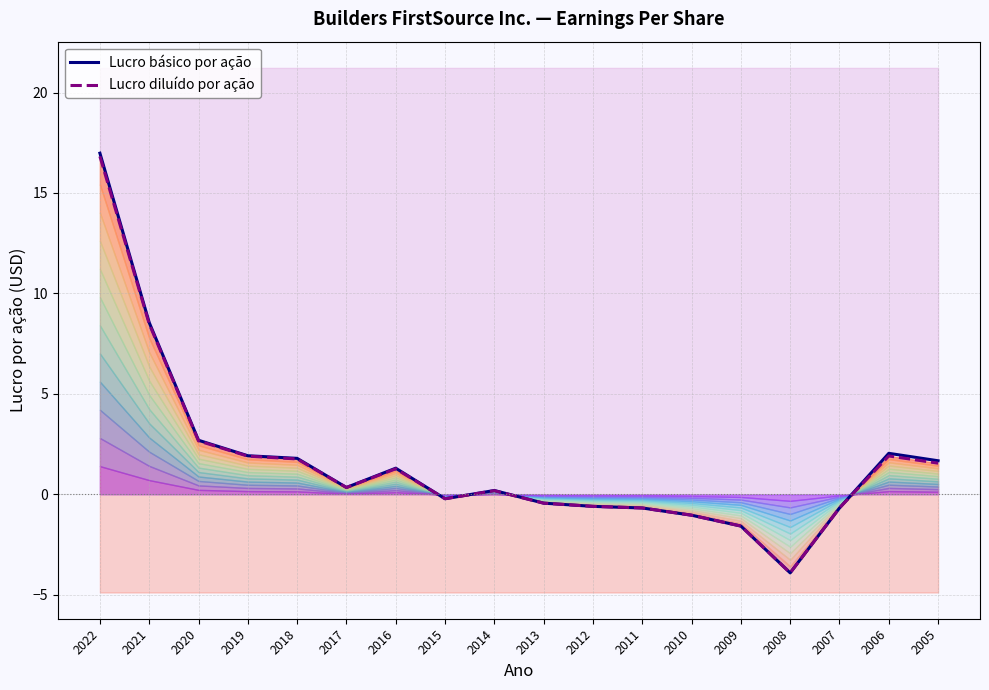

Reading left to right, list all the values displayed in this chart.

Lucro básico por ação: 17.0	8.6	2.7	1.9	1.8	0.3	1.3	-0.2	0.2	-0.4	-0.6	-0.7	-1.0	-1.6	-3.9	-0.7	2.0	1.7
Lucro diluído por ação: 16.8	8.5	2.7	1.9	1.8	0.3	1.3	-0.2	0.2	-0.4	-0.6	-0.7	-1.0	-1.6	-3.9	-0.7	1.9	1.6